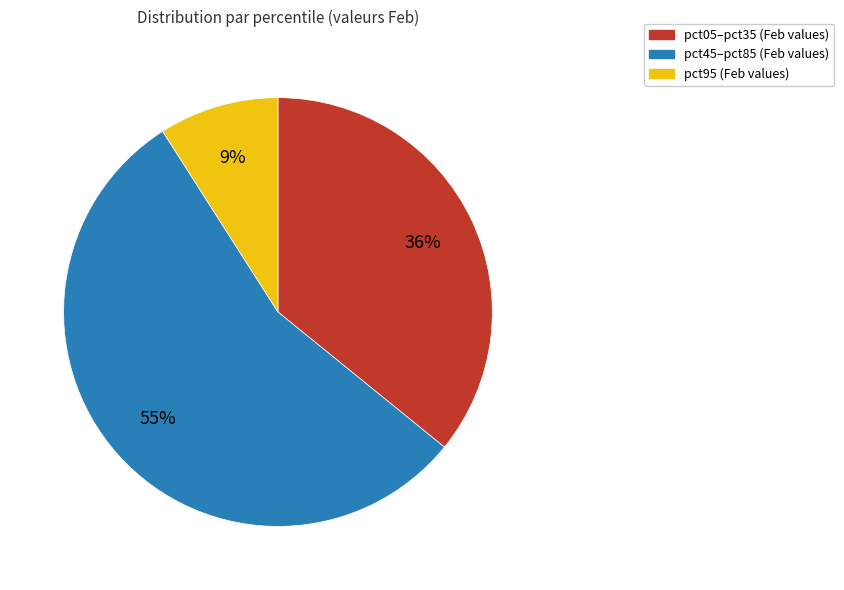

To the nearest percent, what is the difference between the largest and smallest slice percentages?

46%